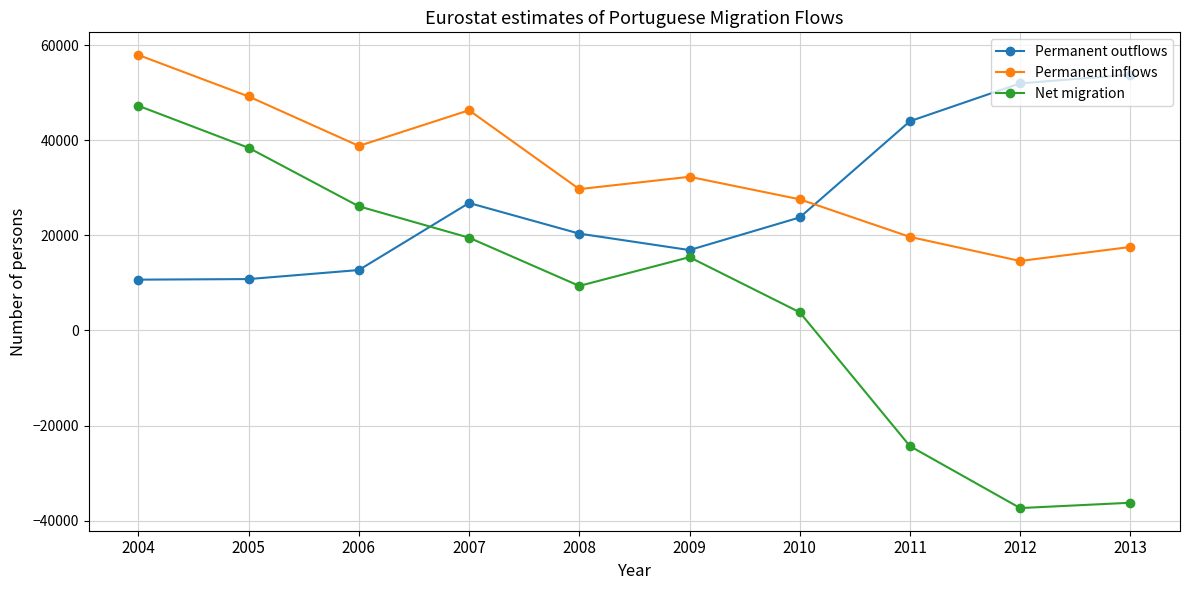

List the series in order of their peak value, highest first.

Permanent inflows, Permanent outflows, Net migration